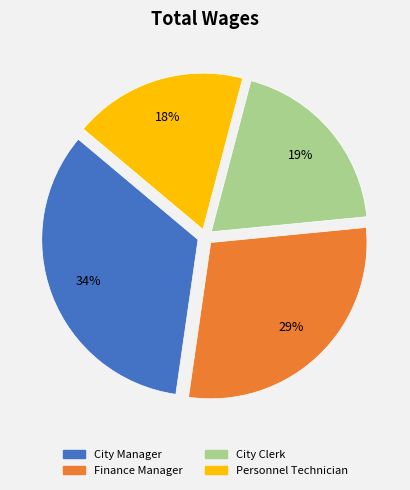

Is the sum of Personnel Technician and Finance Manager greater than half?

No